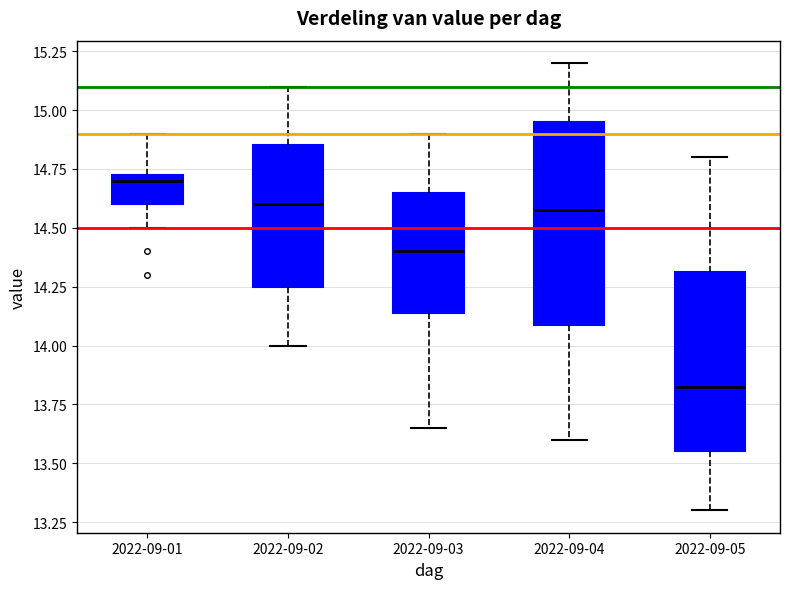

Comparing the boxes themselves (not the whiskers), which one is the tallest?

2022-09-04